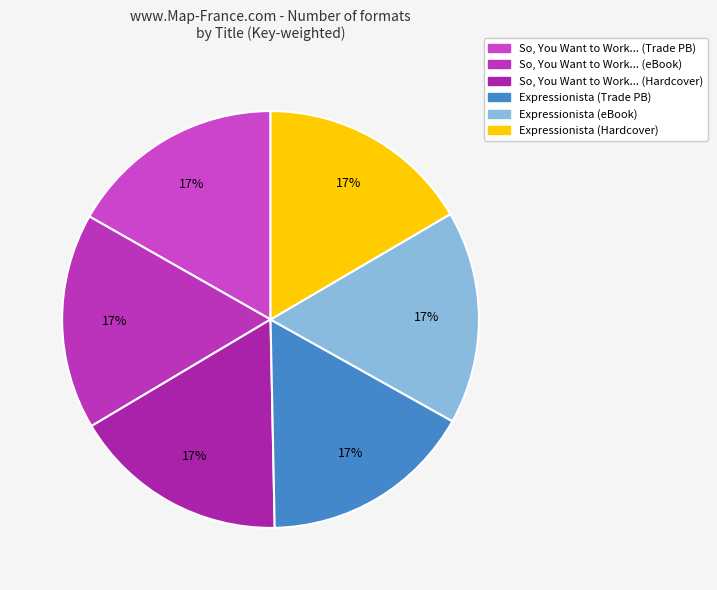

To the nearest percent, what is the average slice percentage?

17%